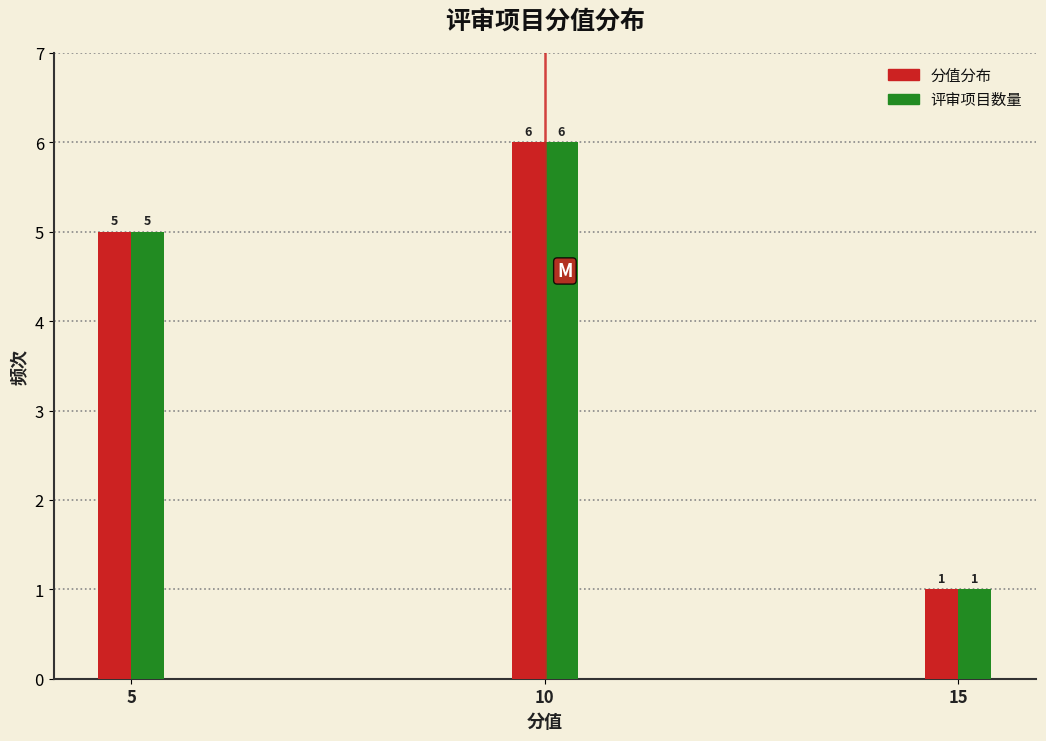

Reading right to left, list all the values displayed in this chart.

分值: 15=1	10=6	5=5
评审项目数量: 15=1	10=6	5=5